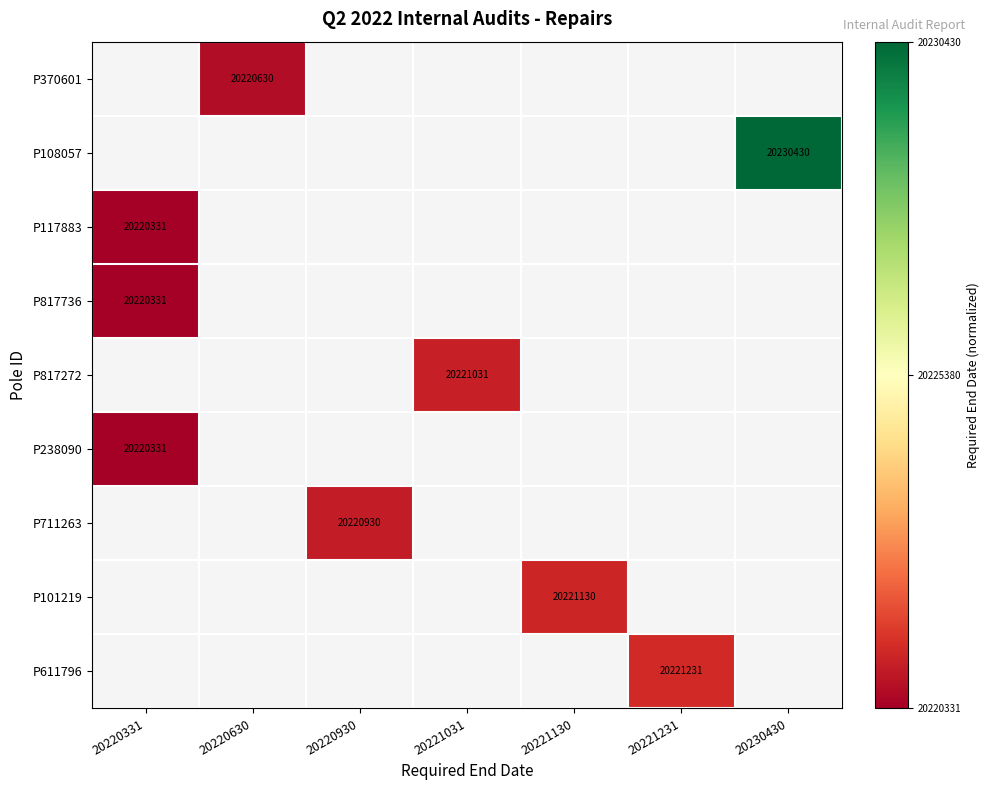

How many categories are shown in the chart?

7